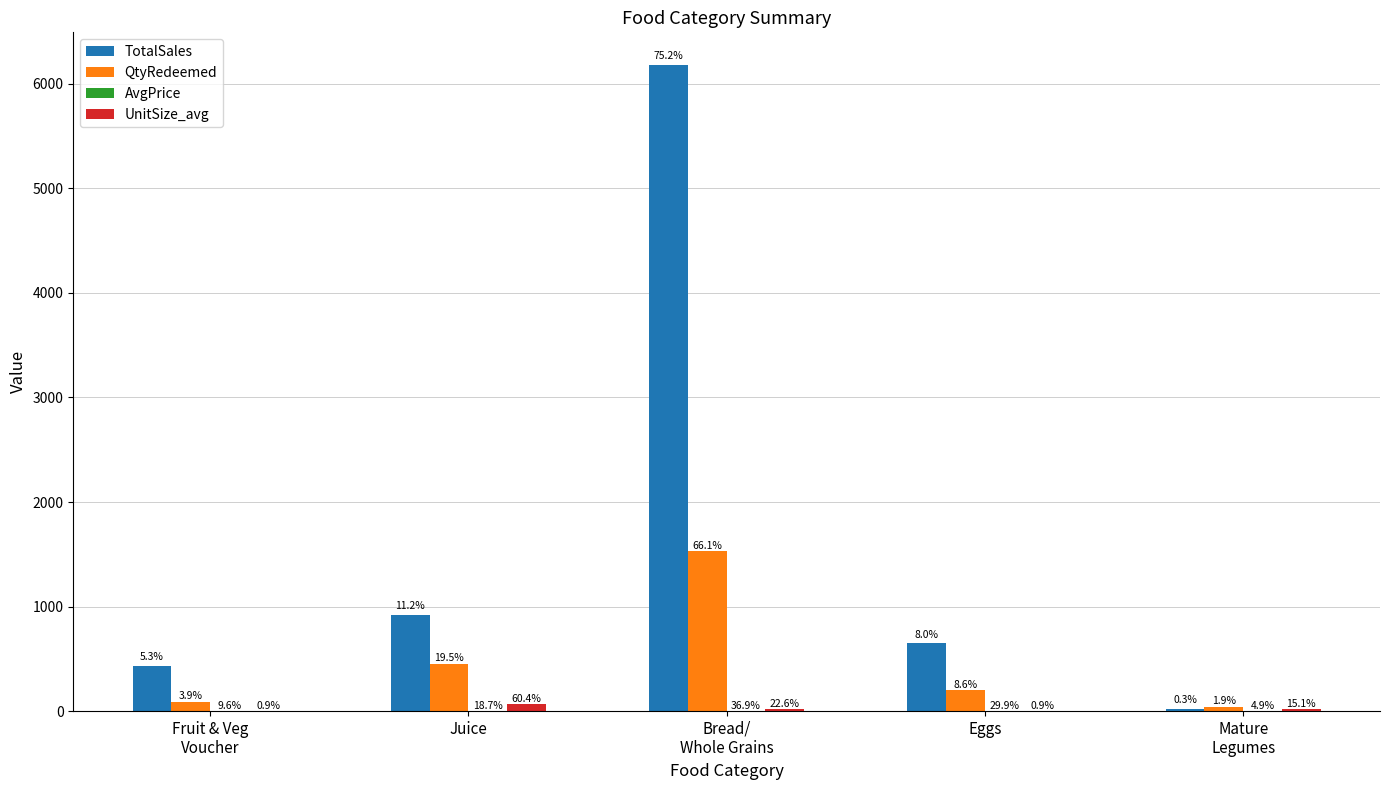

At which label does TotalSales first exceed 653?

Juice